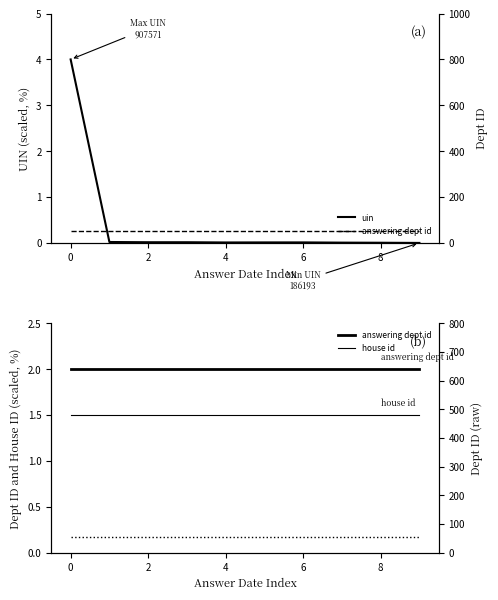

What is the maximum value for uin?

4.0